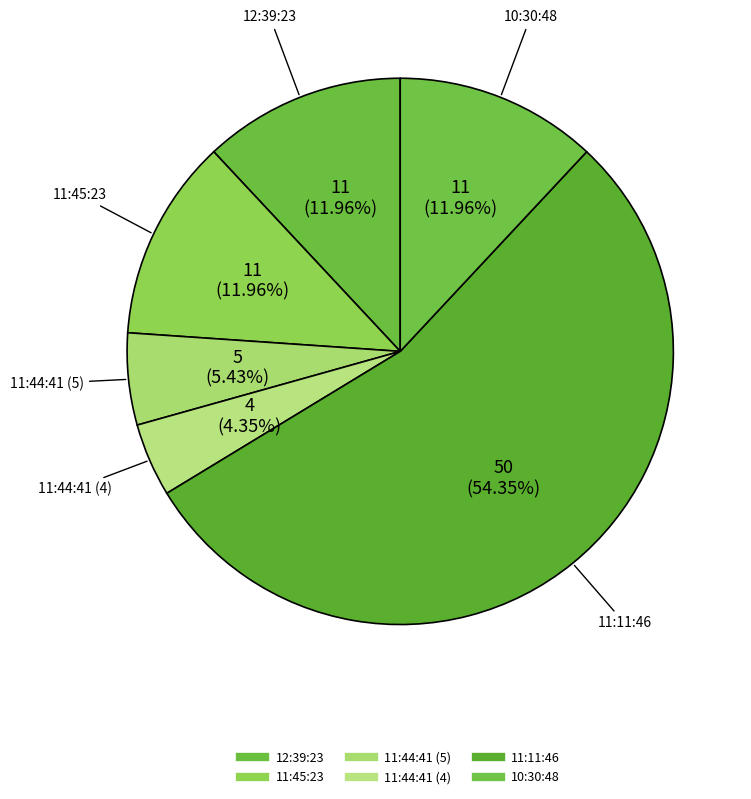

How many slices are in this pie chart?

6